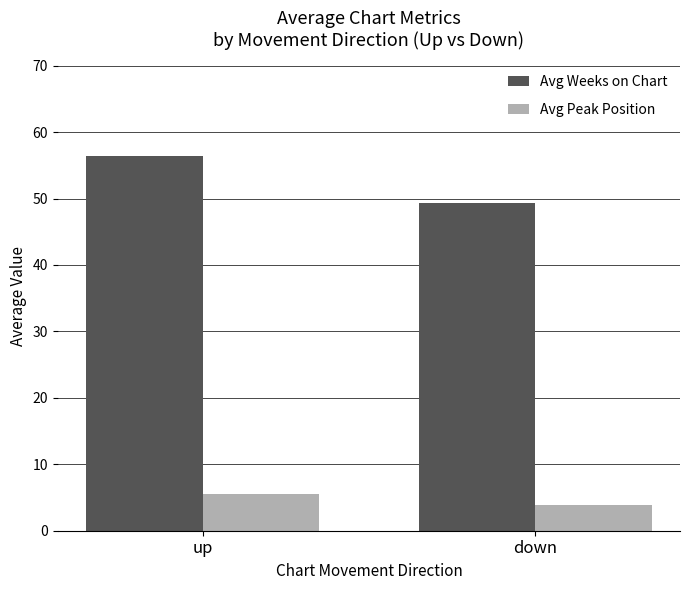

List the series in order of their overall mean, highest first.

Avg Weeks on Chart, Avg Peak Position